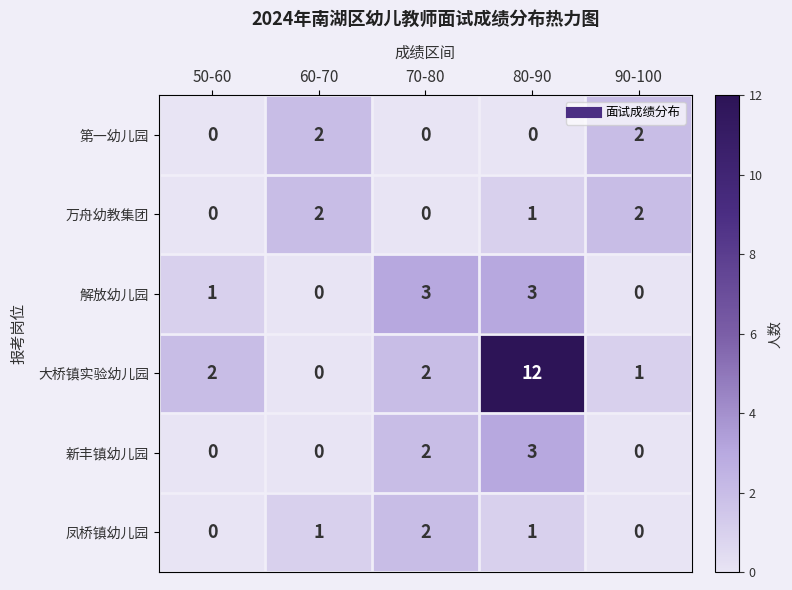

Count the 新丰镇幼儿园 values in the range 0 to 2.

4